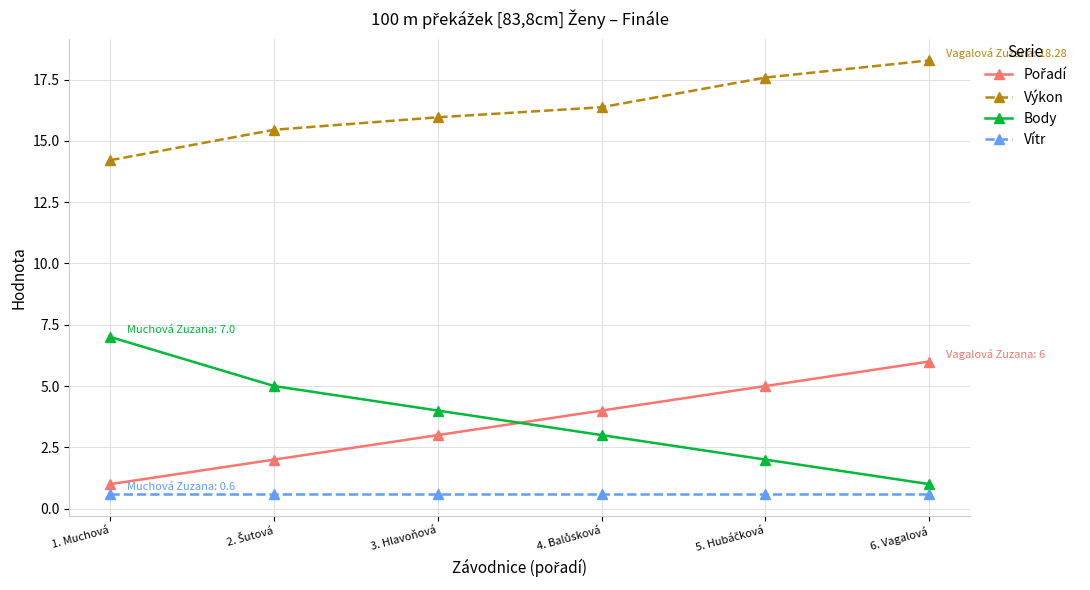

The value of Body at 3. Hlavoňová is 0.8. True or false?

False